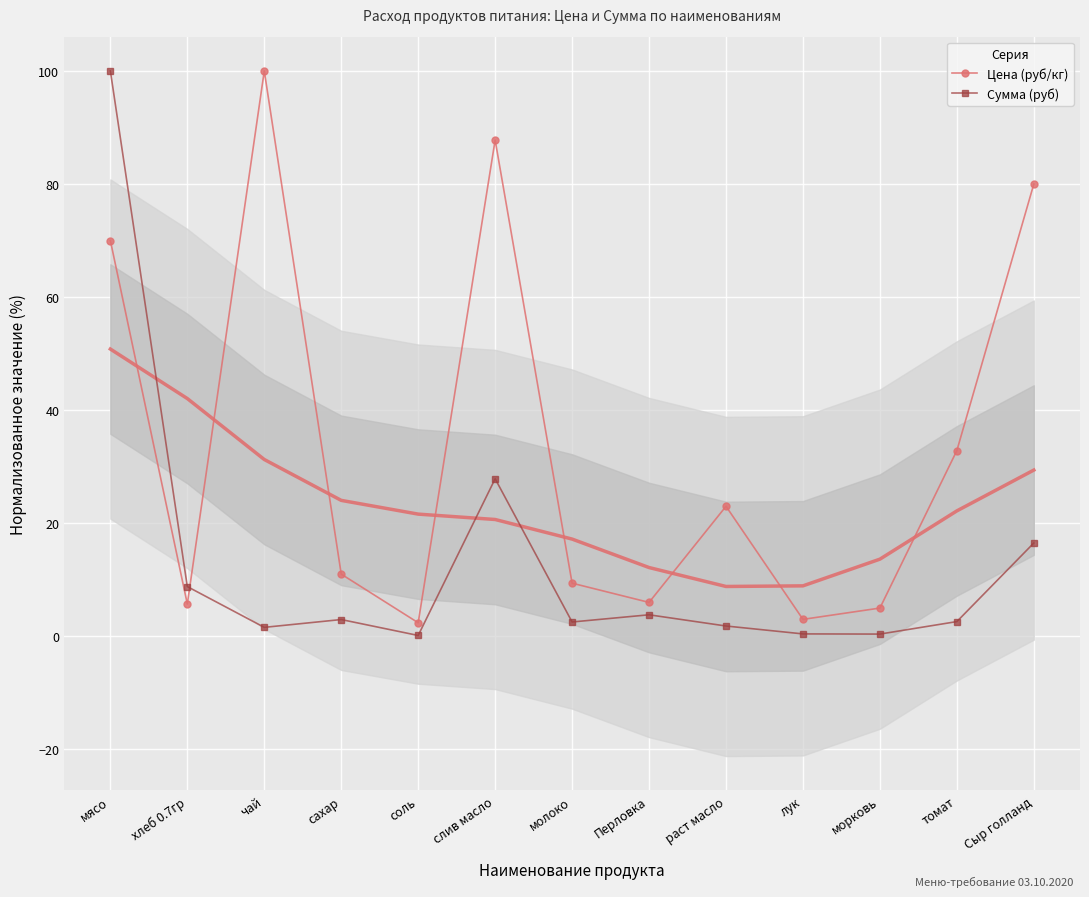

What is the maximum value for Цена (руб/кг)?

100.0